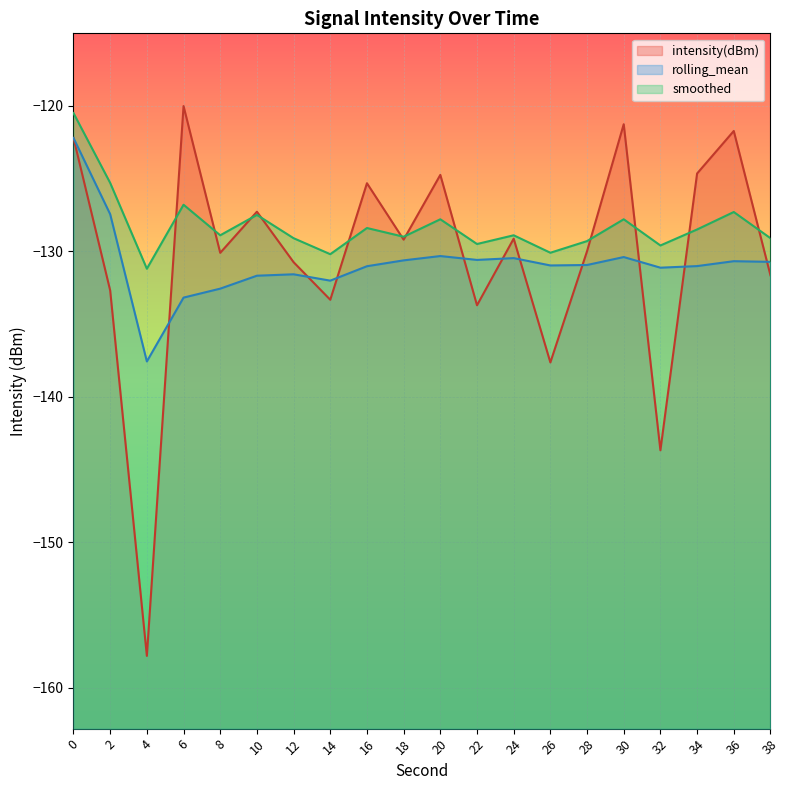

Which category has the lowest value in the rolling_mean series?

4